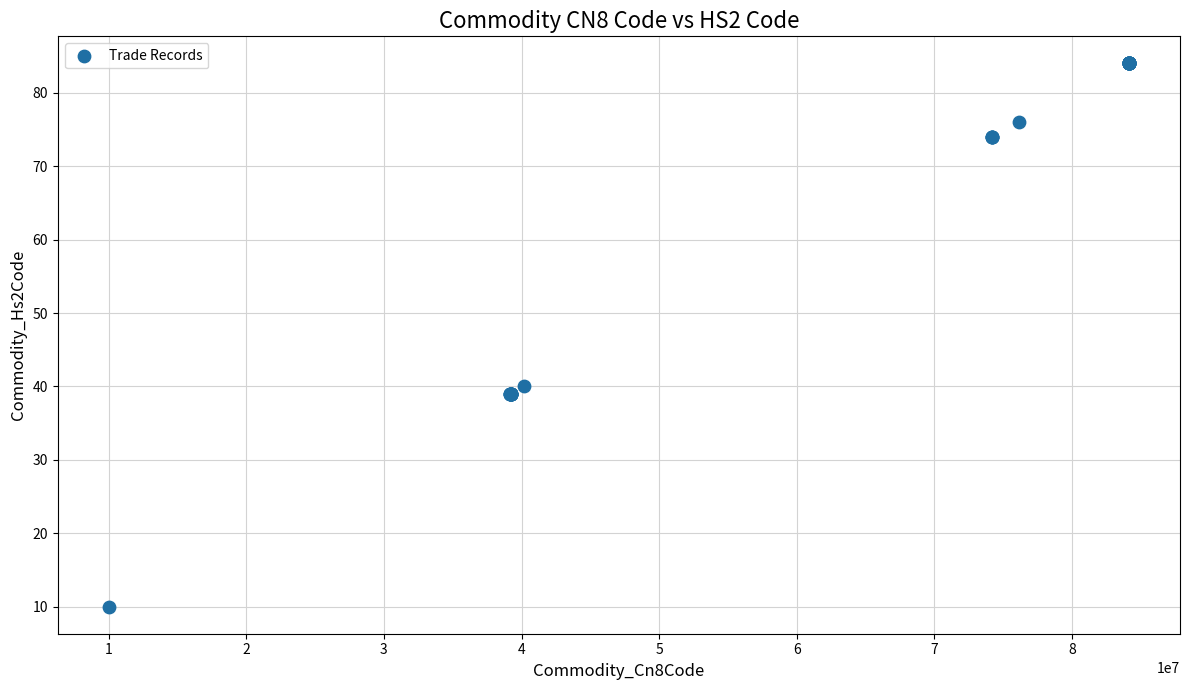

What Y value in the scatter plot is closest to 47?

40